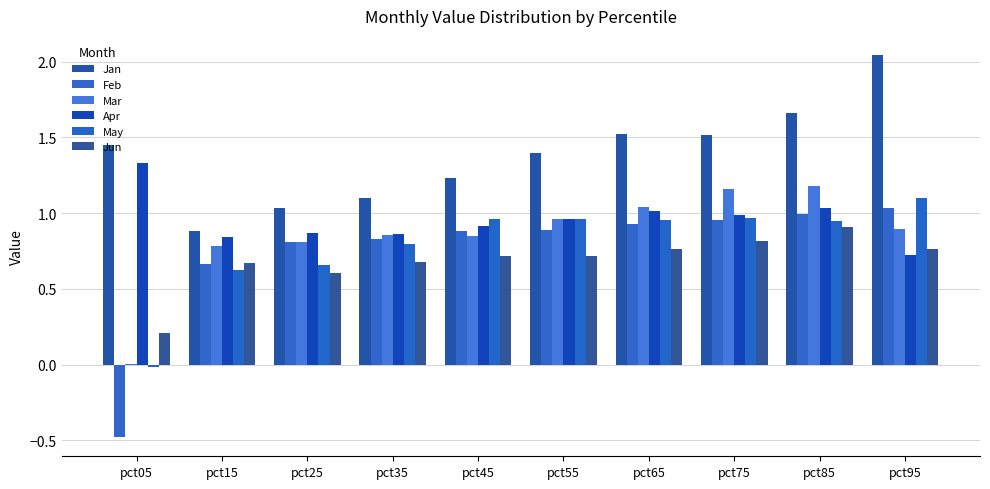

How many categories are shown in the chart?

10